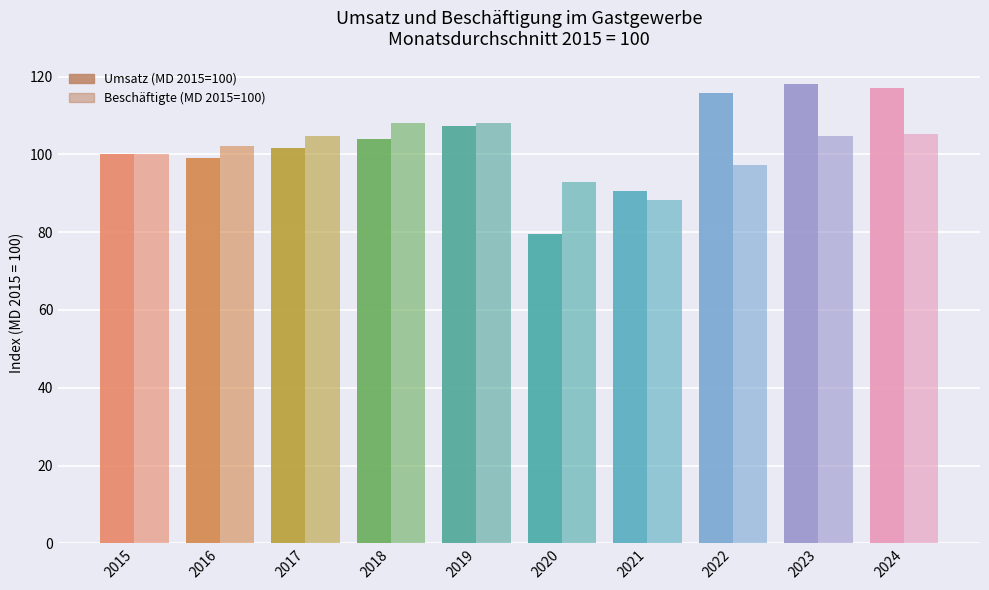

What is the greatest value displayed?

118.0